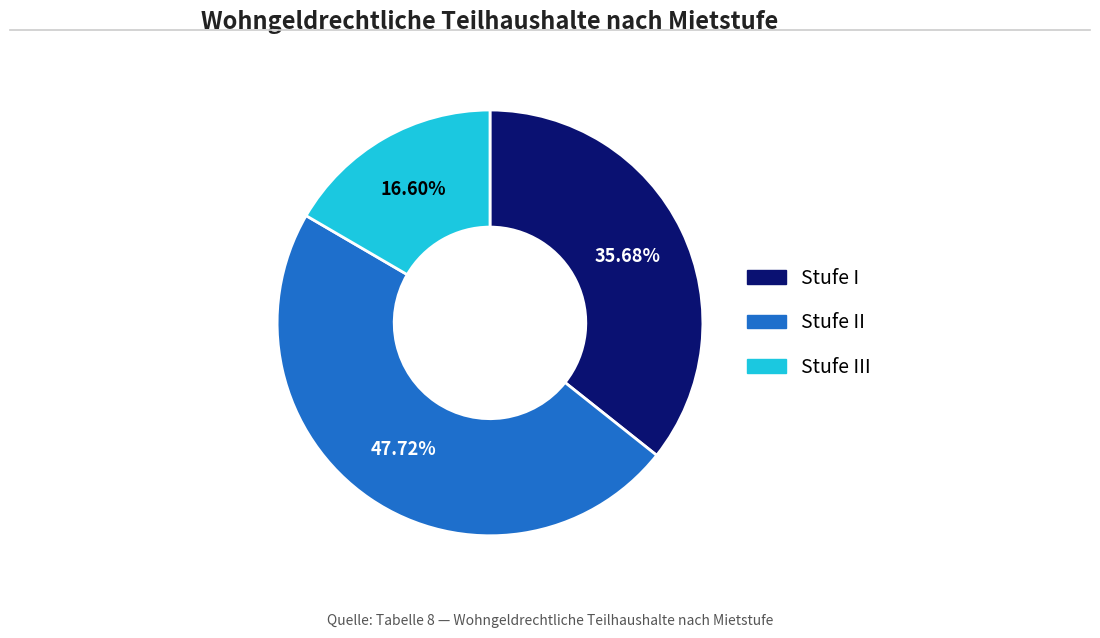

Is there a majority slice in this chart?

No